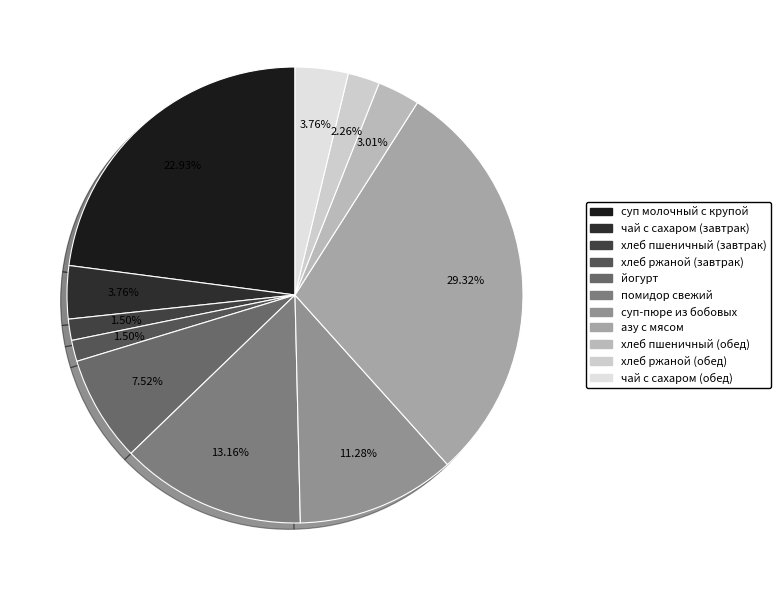

Count the number of slices in the pie.

11